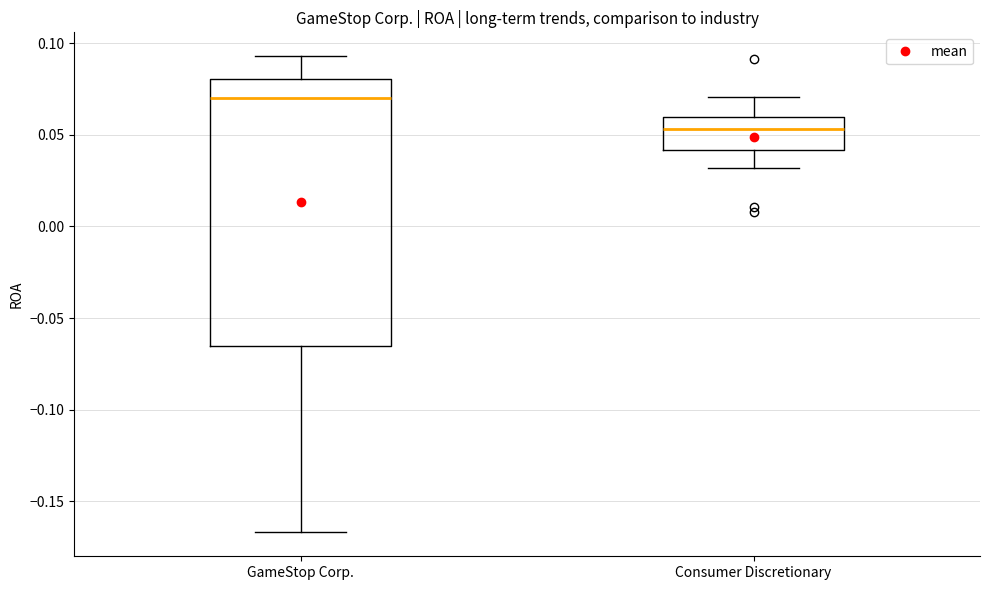

Reading left to right, transcribe this box plot: for each box, give where its median line is, the range the box spans, and where its two whiskers end, as read against the y-axis. The values are not printed on the chart, so give them approximately, as read against the axis.

GameStop Corp.: median 0.070, box -0.065 to 0.080, whiskers -0.165 to 0.095
Consumer Discretionary: median 0.055, box 0.040 to 0.060, whiskers 0.030 to 0.070